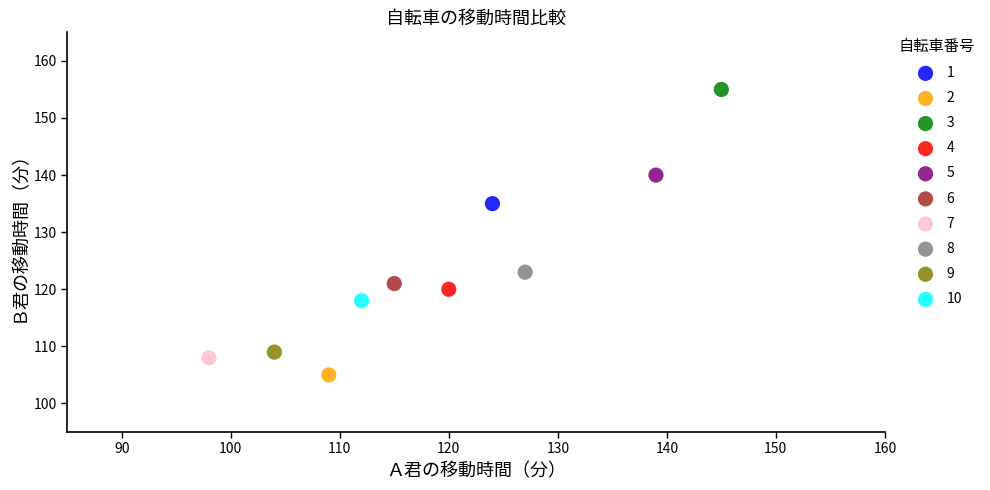

Which series contains the lowest Y value?

2